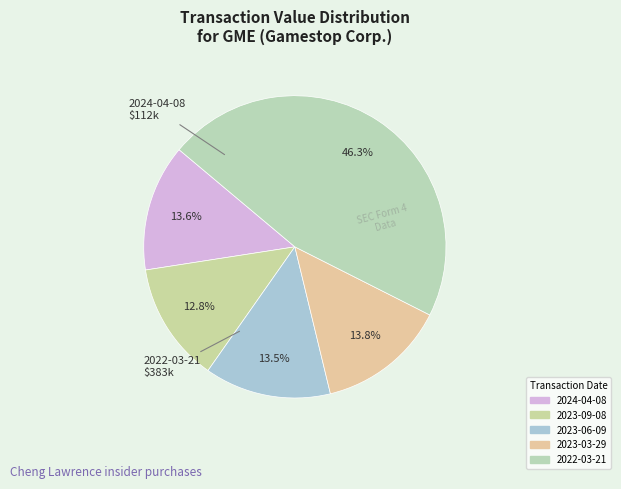

Count the number of slices in the pie.

5